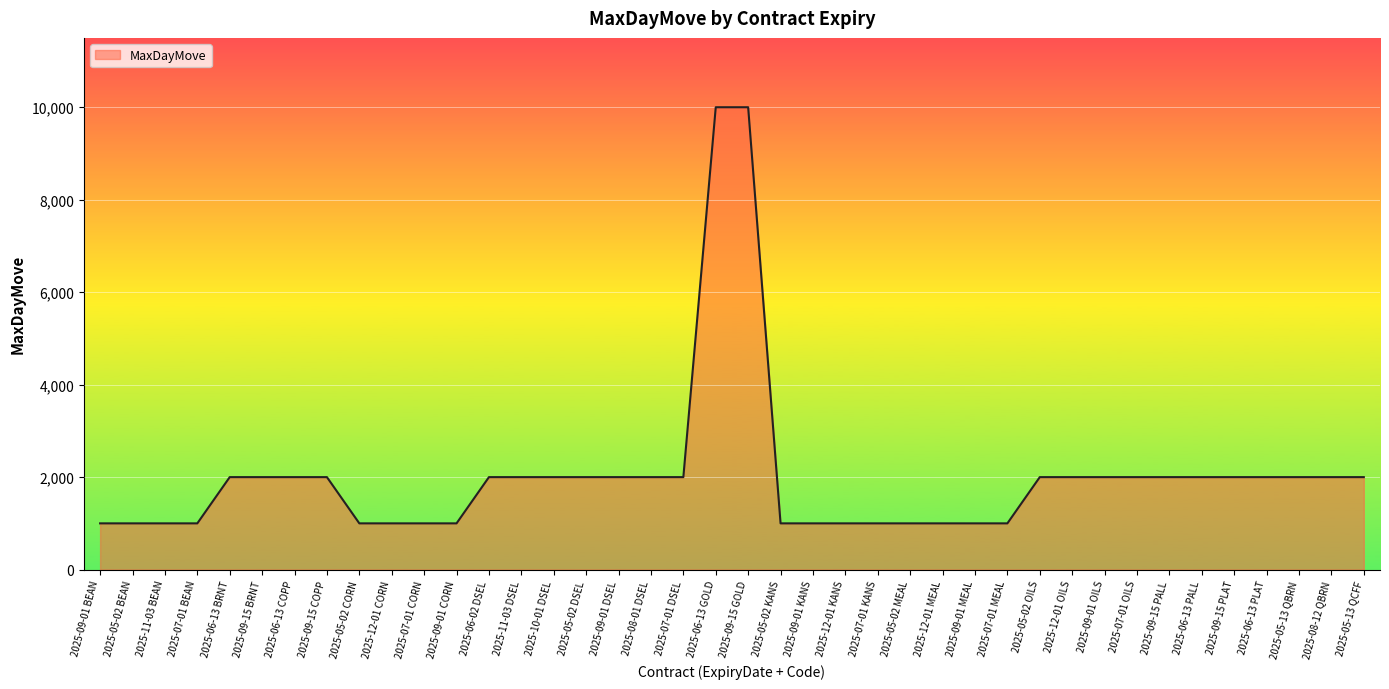

What is the approximate value at 2025-05-02 KANS, to the nearest 100?

1000